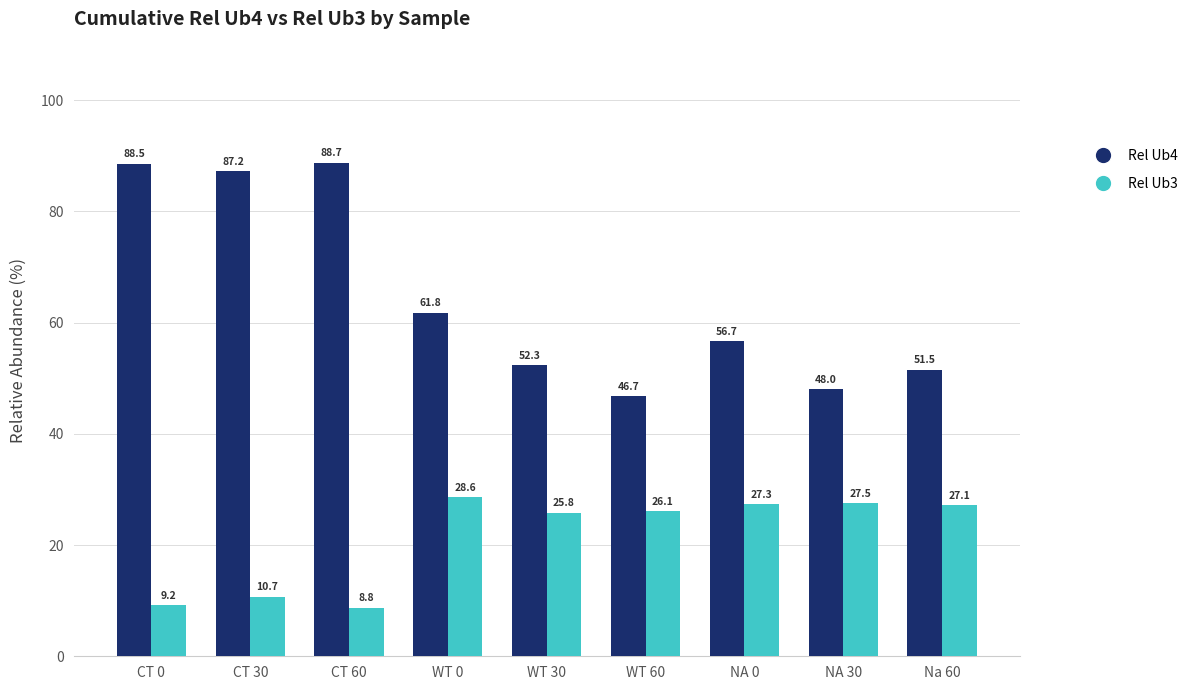

Does the chart contain stacked bars?

No